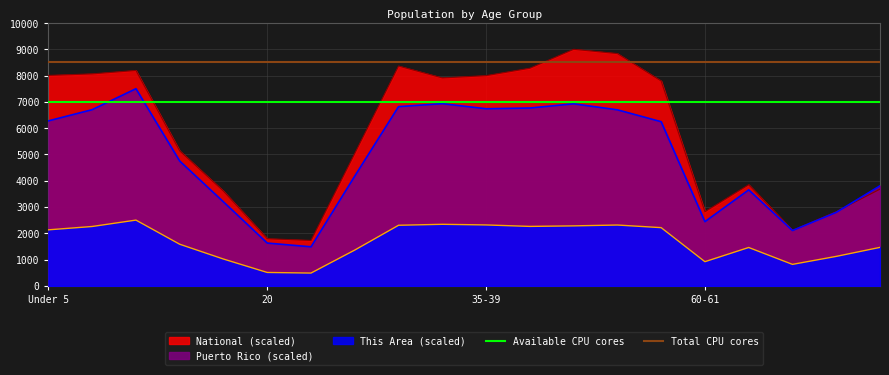

True or false: This Area (scaled) and National (scaled) intersect in this chart.

False